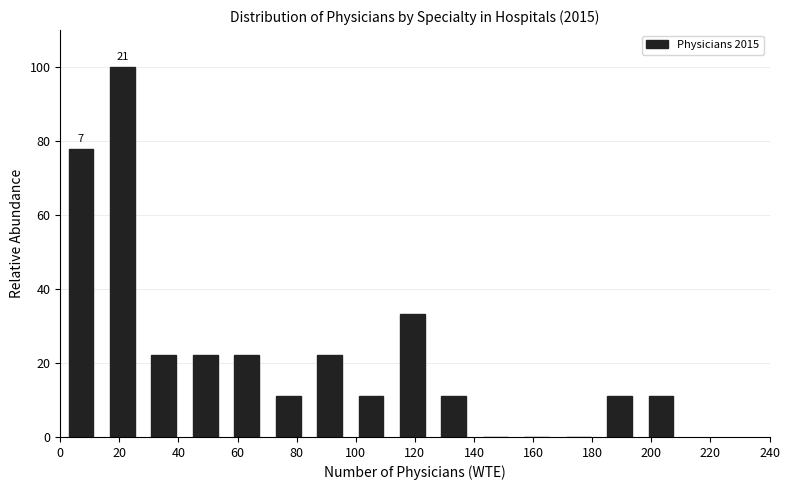

Over which range of the x-axis is the bar tallest?

14 to 28